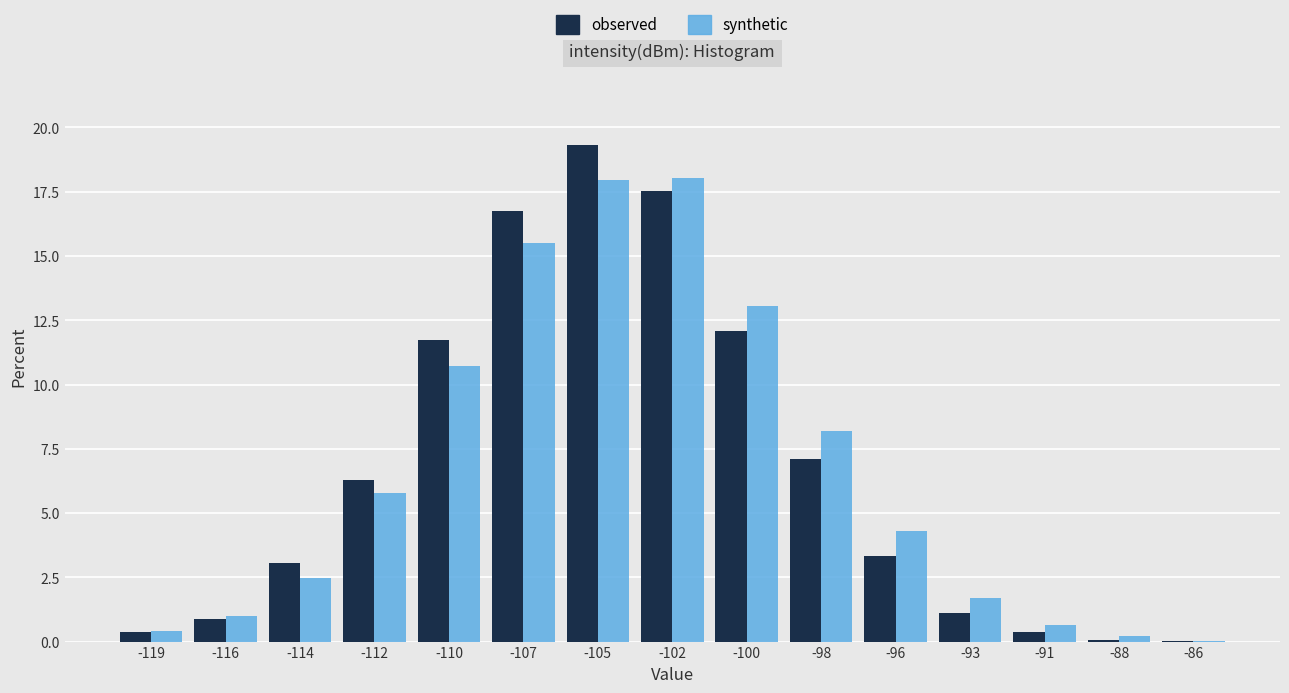

At which label does synthetic first exceed 4?

-112